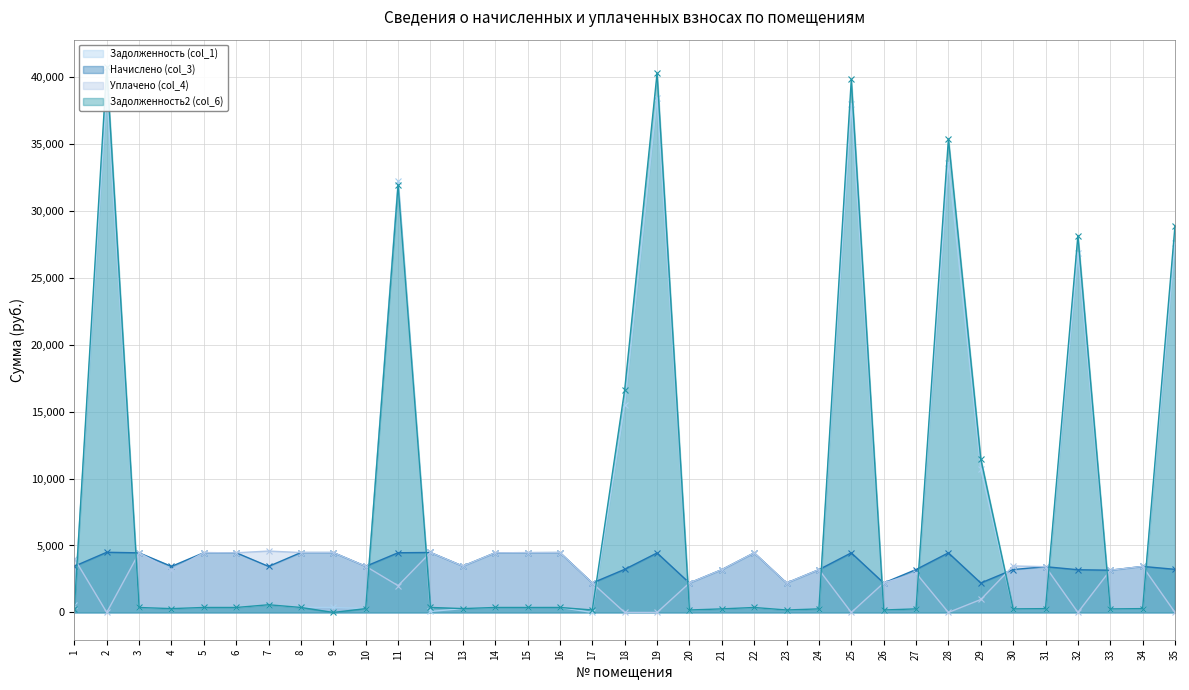

Is the value of Задолженность2 (col_6) at 30 greater than the value of Уплачено (col_4) at 1?

No